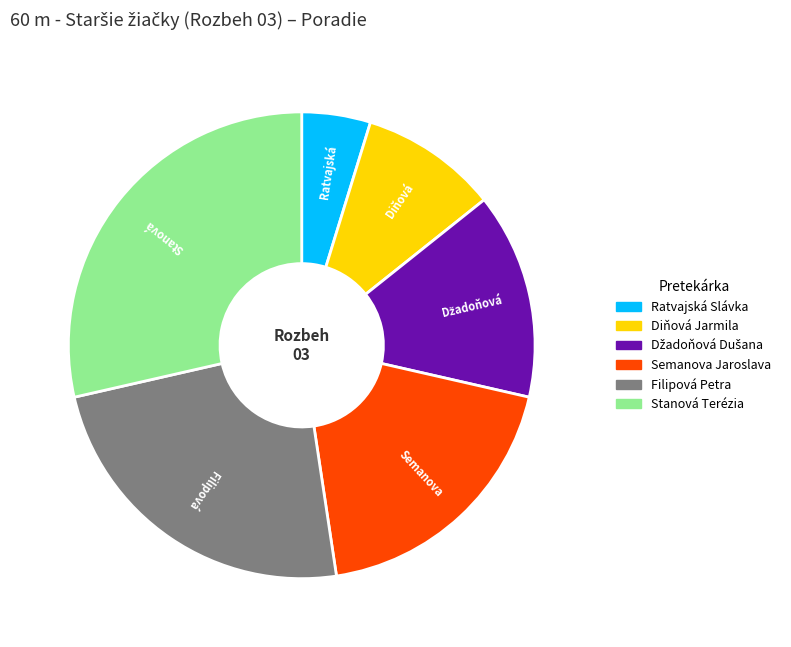

Between Diňová Jarmila and Filipová Petra, which is larger?

Filipová Petra